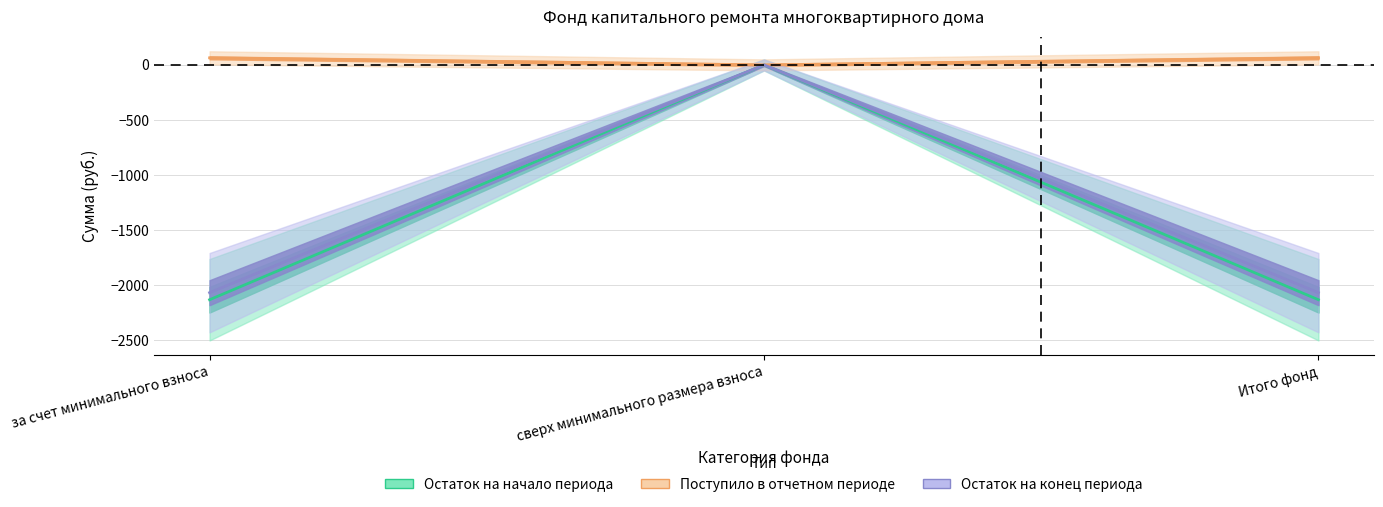

What is the difference between the maximum and minimum values in the взносов series?

2066.5